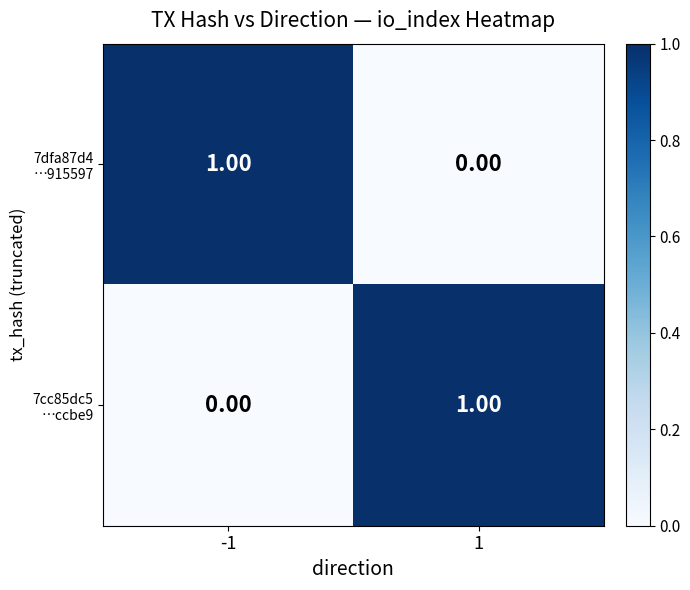

Which category has the highest value across all series?

-1